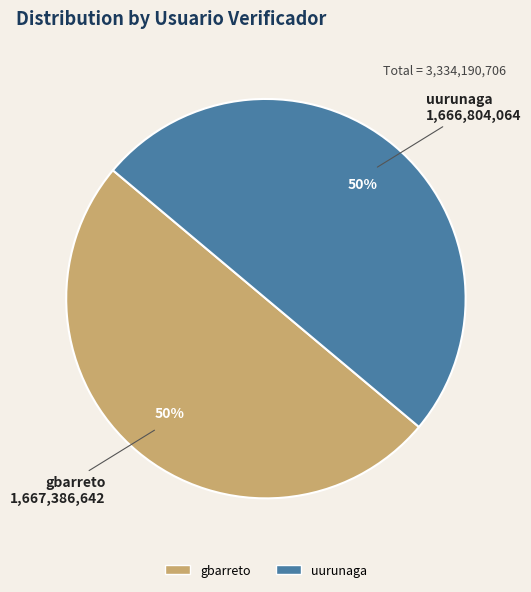

What is the ratio of the value at gbarreto to the value at uurunaga?

1.0